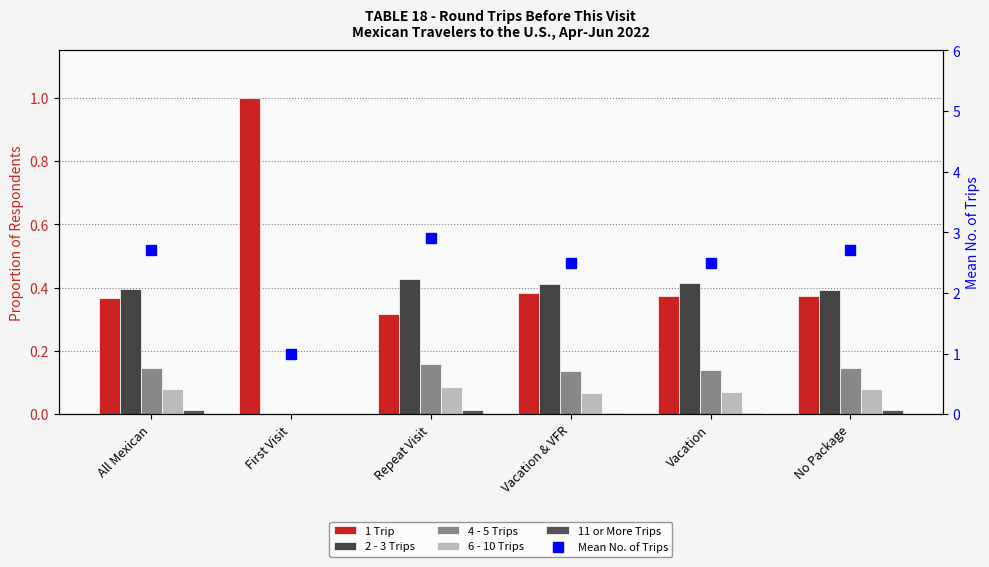

What is the value of the 2 - 3 Trips bar at the 4th from the left?

0.4